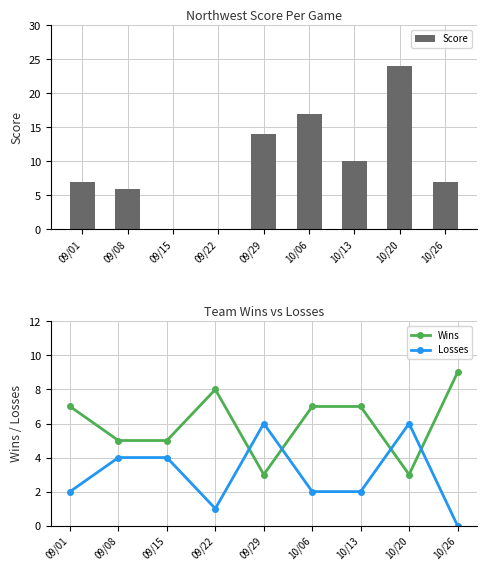

List the series in order of their peak value, highest first.

Score, Wins, Losses